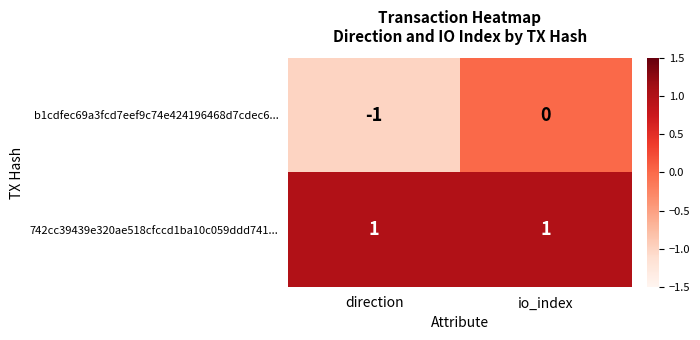

At which label is b1cdfec69a3fcd7eef9c74e424196468d7cdec6... closest to 0?

io_index